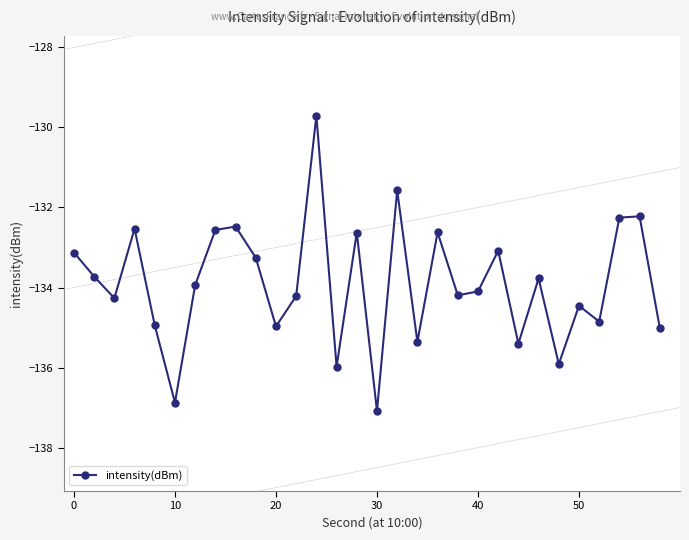

How many points are lower than both their immediate neighbors (excluding endpoints)?

10